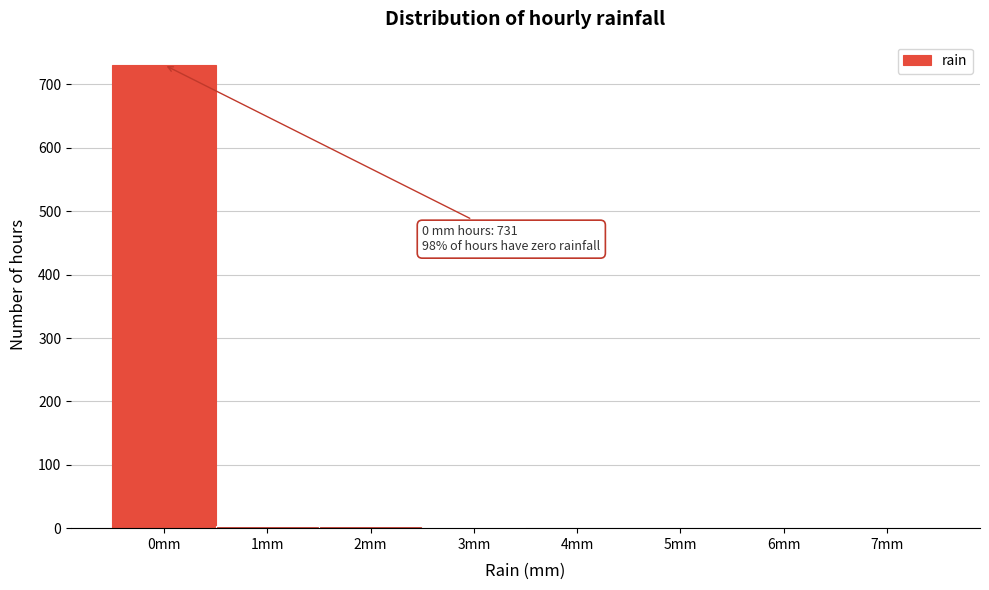

What is the greatest value displayed?

731